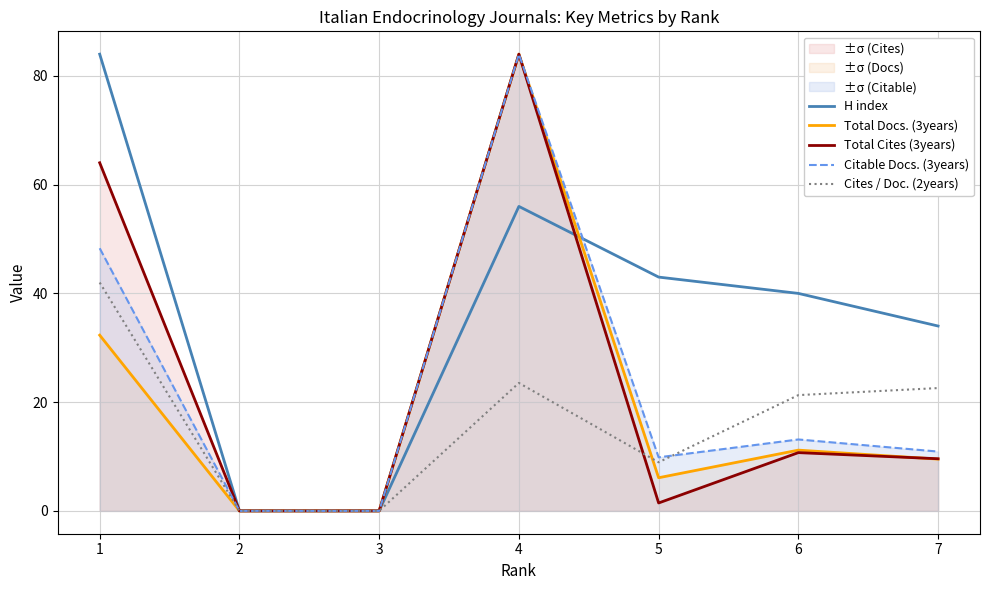

Which category has the highest value across all series?

1